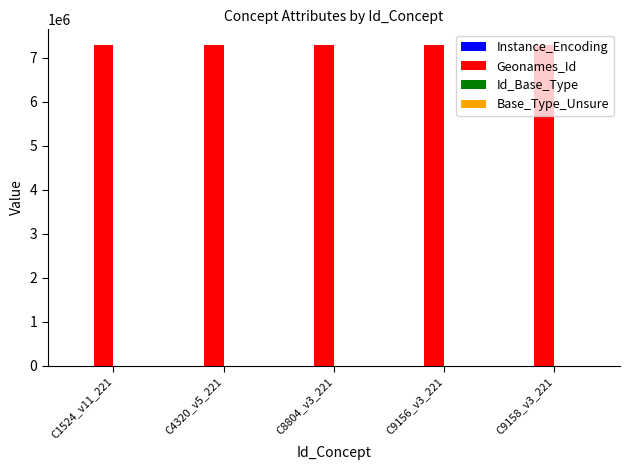

Which series has the largest total across all categories?

Geonames_Id